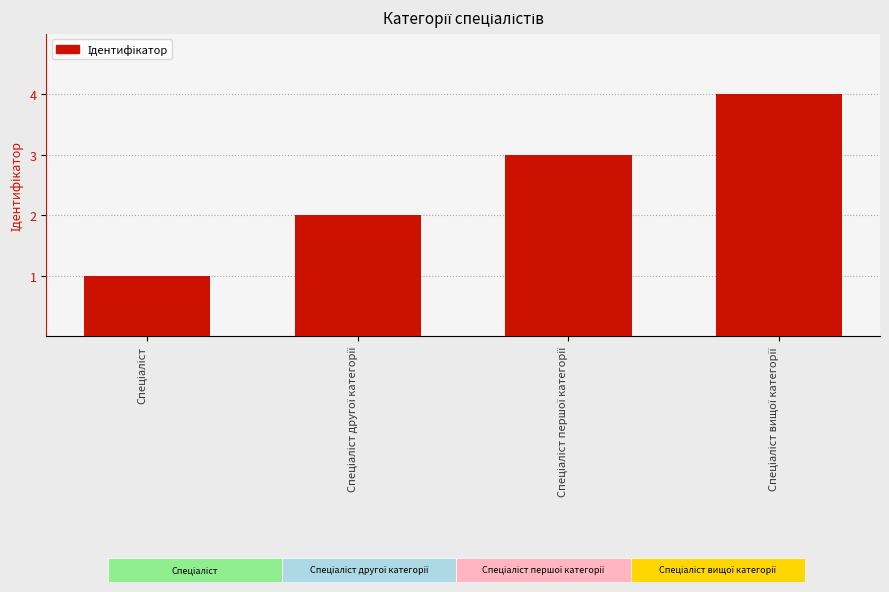

What is the sum of all values?

10